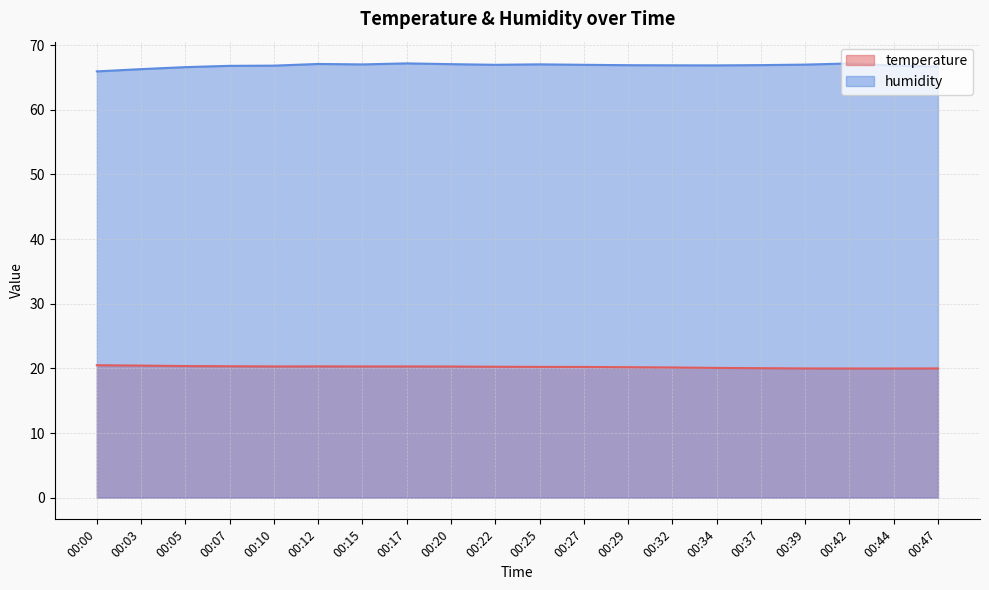

How many values in the humidity series are below 66?

1